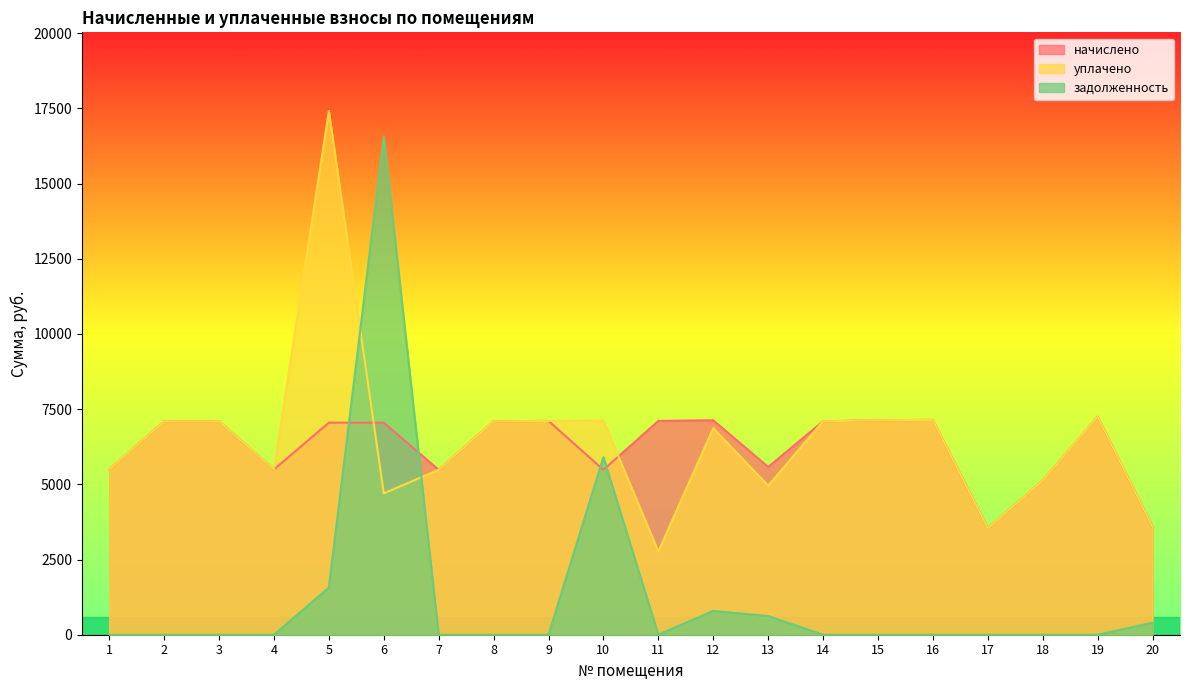

What is the greatest value displayed?

17415.3